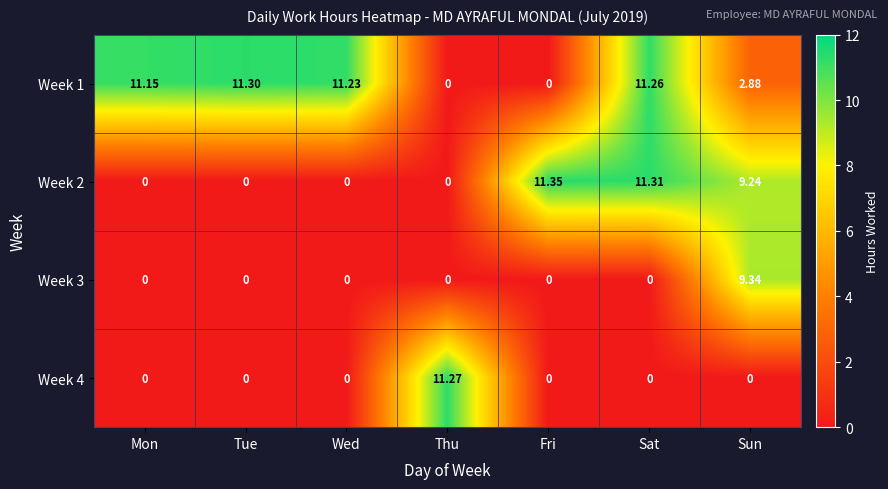

At which category does the chart reach its peak across all series?

Fri